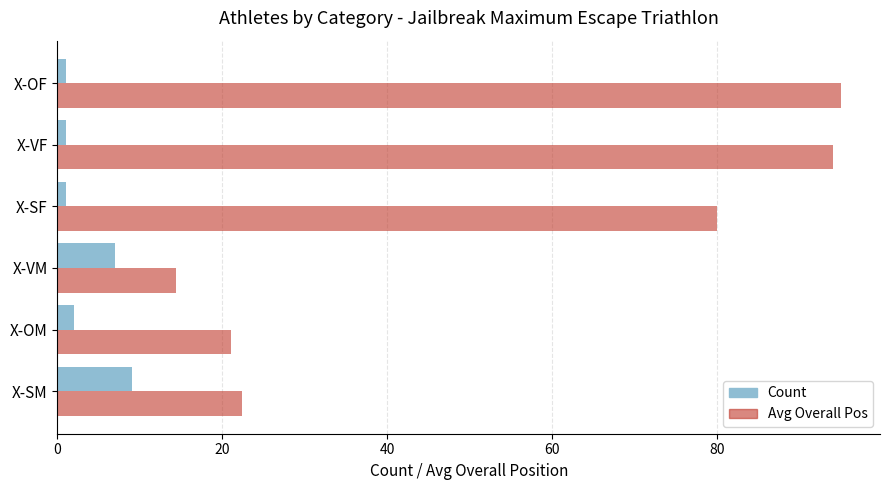

The value of Avg Overall Pos at X-VF is 35.1. True or false?

False